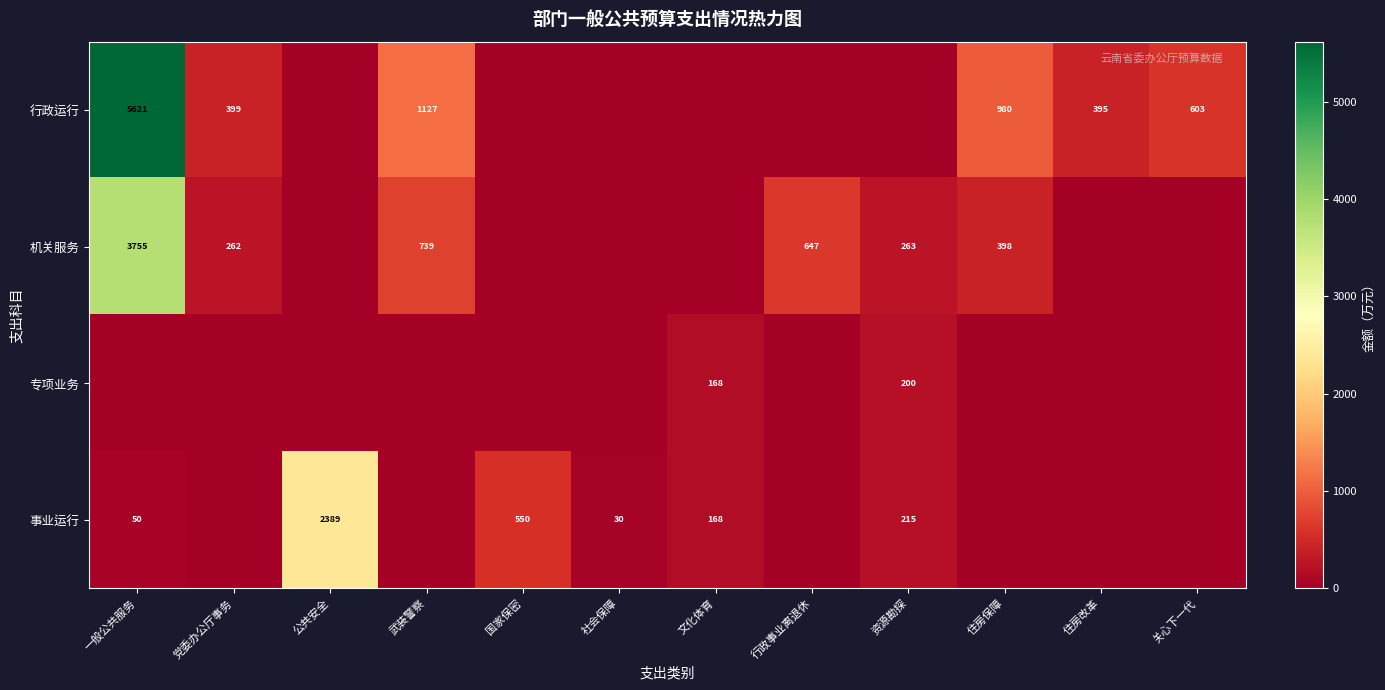

What is the sum of the 专项业务 values at 资源勘探 and 文化体育?

368